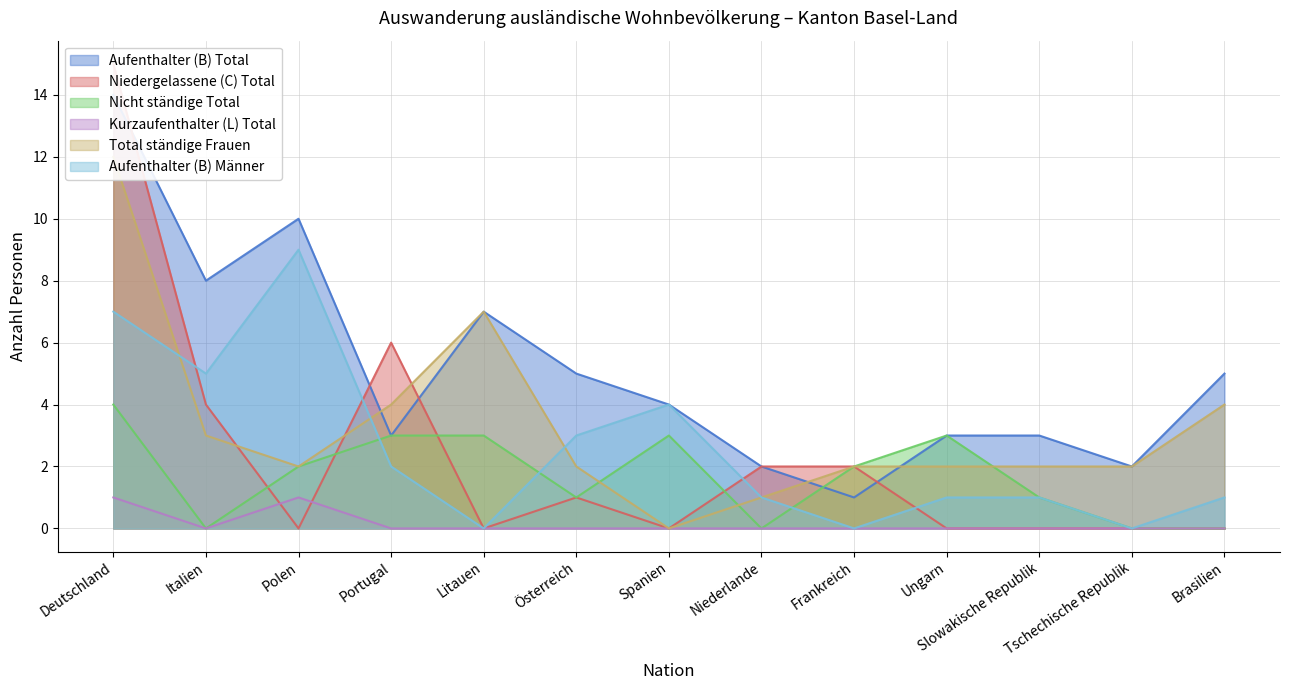

What is the label of the 11th point from the right?

Polen